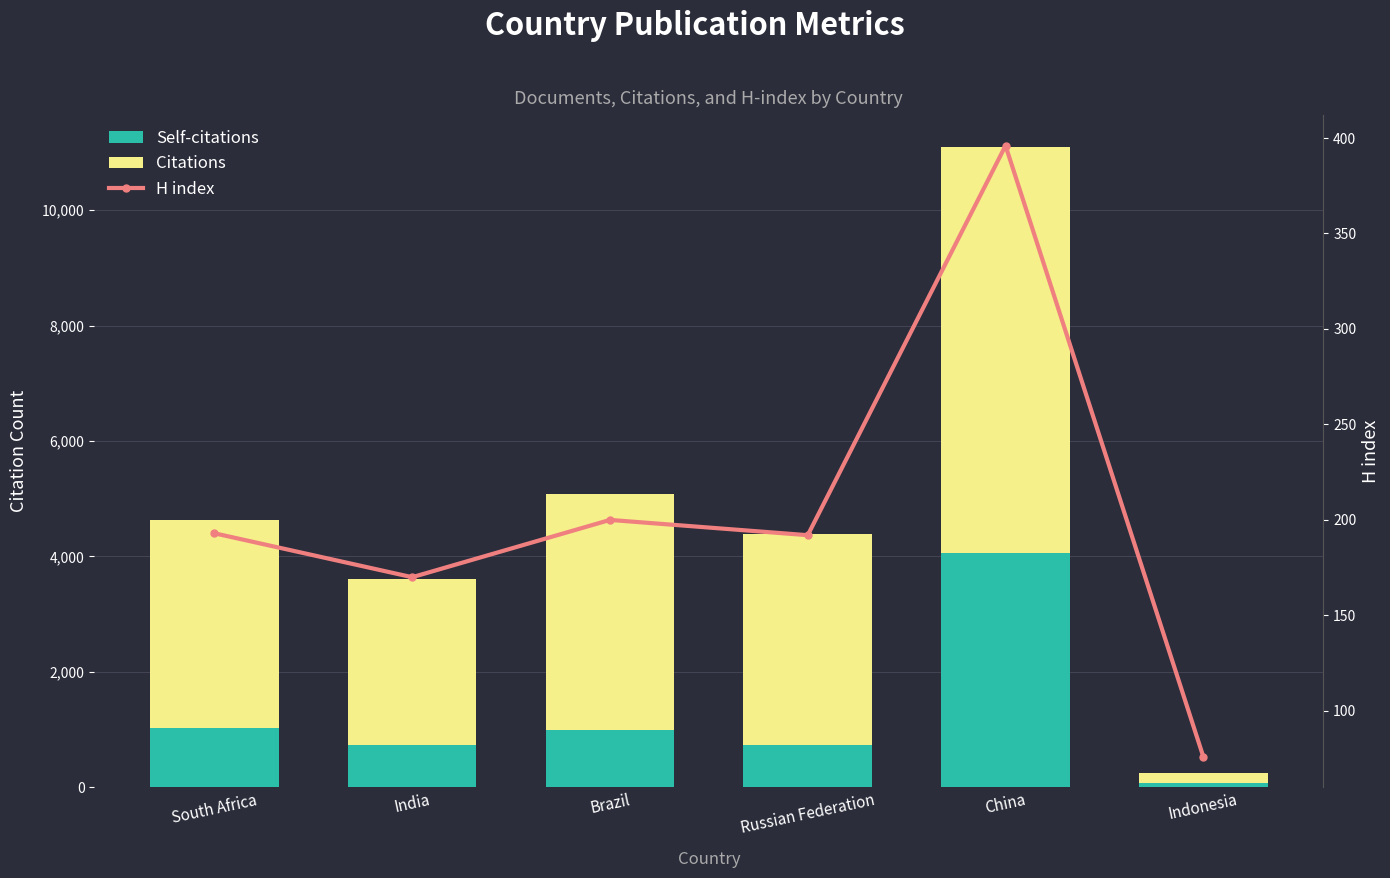

Count the number of data series in this chart.

3